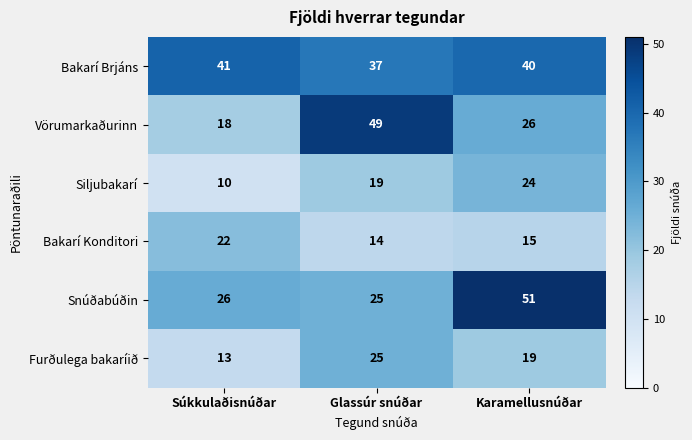

Which series has the largest range (max minus min)?

Vörumarkaðurinn